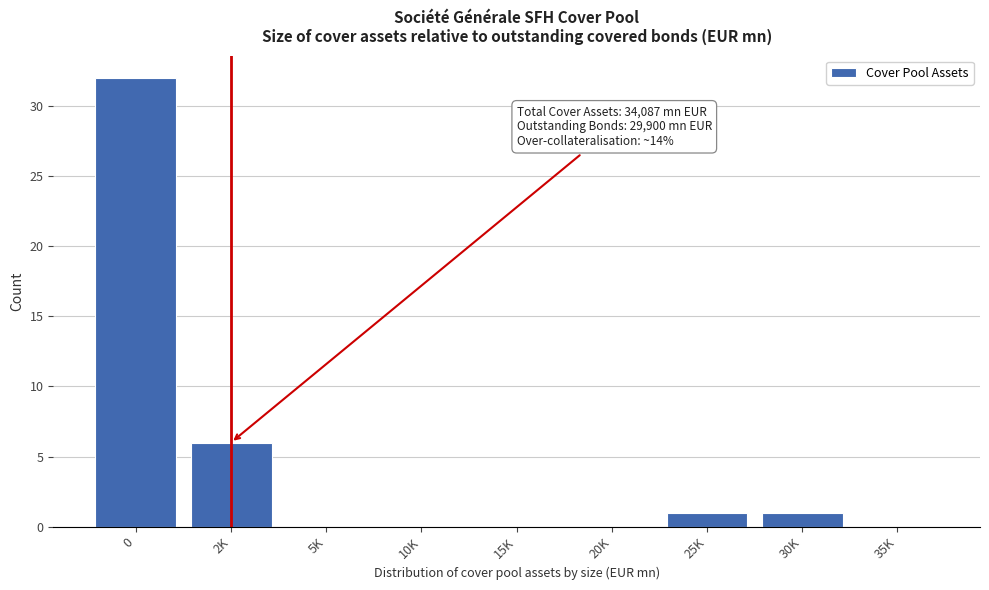

Reading left to right, transcribe all the data shown in this chart.

0=32	2K=6	5K=0	10K=0	15K=0	20K=0	25K=1	30K=1	35K=0